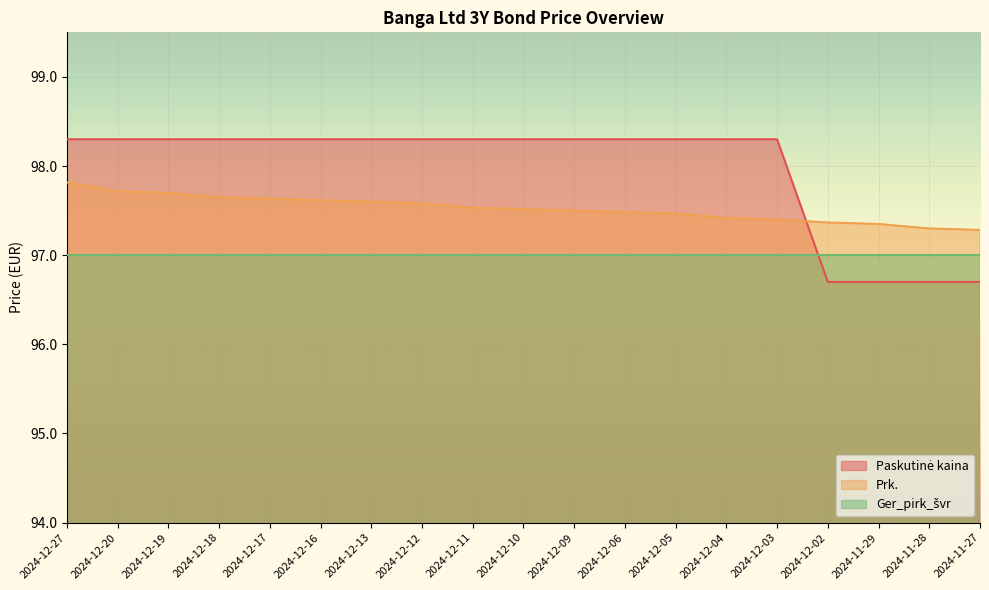

What is the sum of the Paskutinė kaina values at 2024-12-10 and 2024-12-12?

196.6